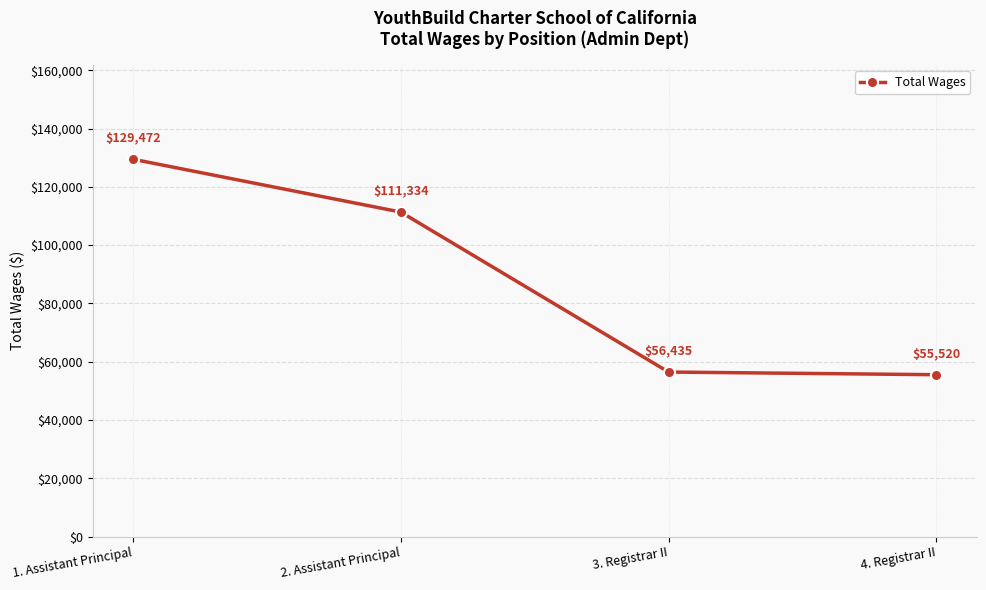

Reading left to right, what are all the values shown in this chart?

1. Assistant Principal=129472	2. Assistant Principal=111334	3. Registrar II=56435	4. Registrar II=55520